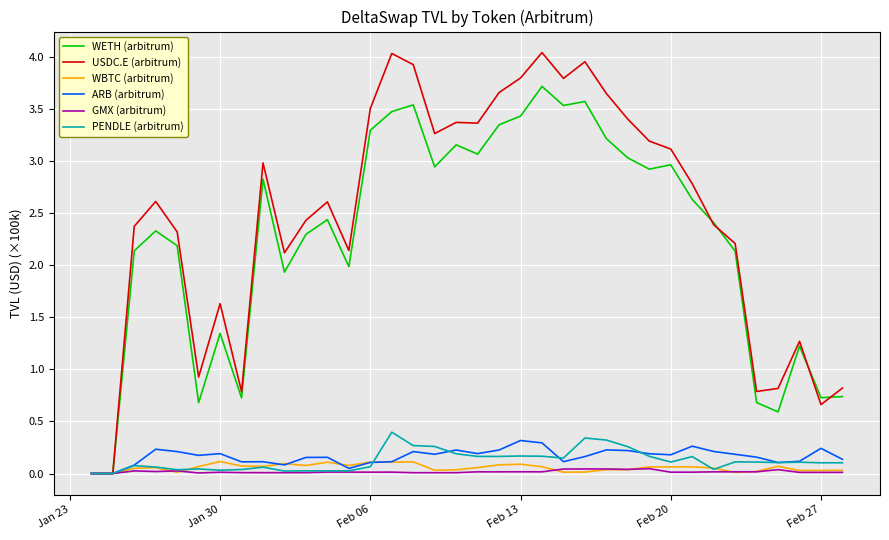

Which series has the widest spread of values?

USDC.E (arbitrum)